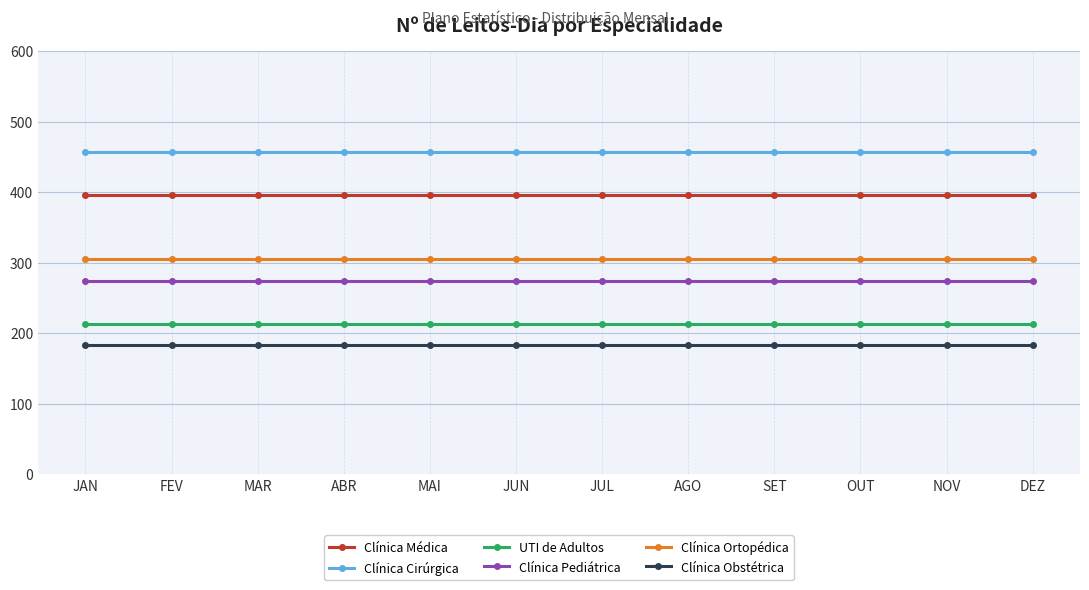

List the series in order of their peak value, highest first.

Clínica Cirúrgica, Clínica Médica, Clínica Ortopédica, Clínica Pediátrica, UTI de Adultos, Clínica Obstétrica